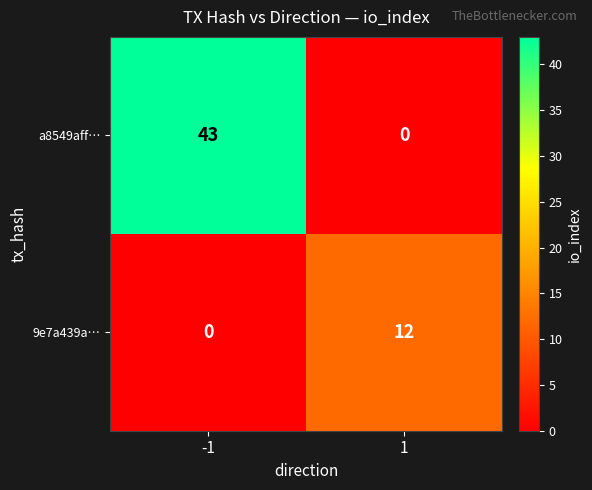

True or false: a8549aff… has a value of 43 at -1.

True